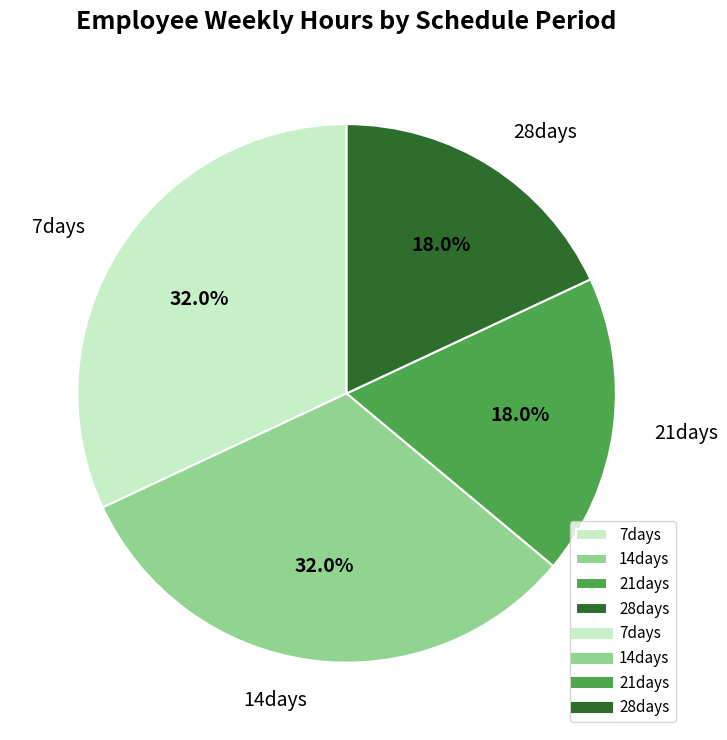

To the nearest percent, what is the combined percentage of 14days and 21days?

50%